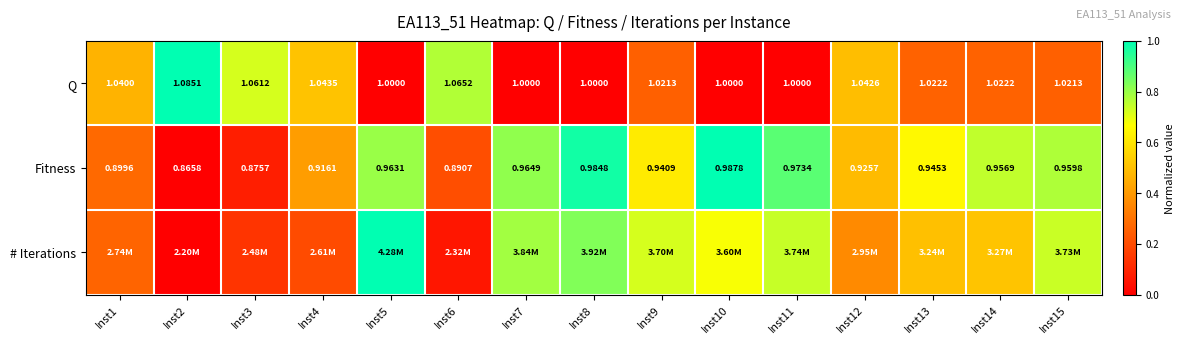

Is the value of Q at Inst2 greater than the value of Fitness at Inst8?

Yes